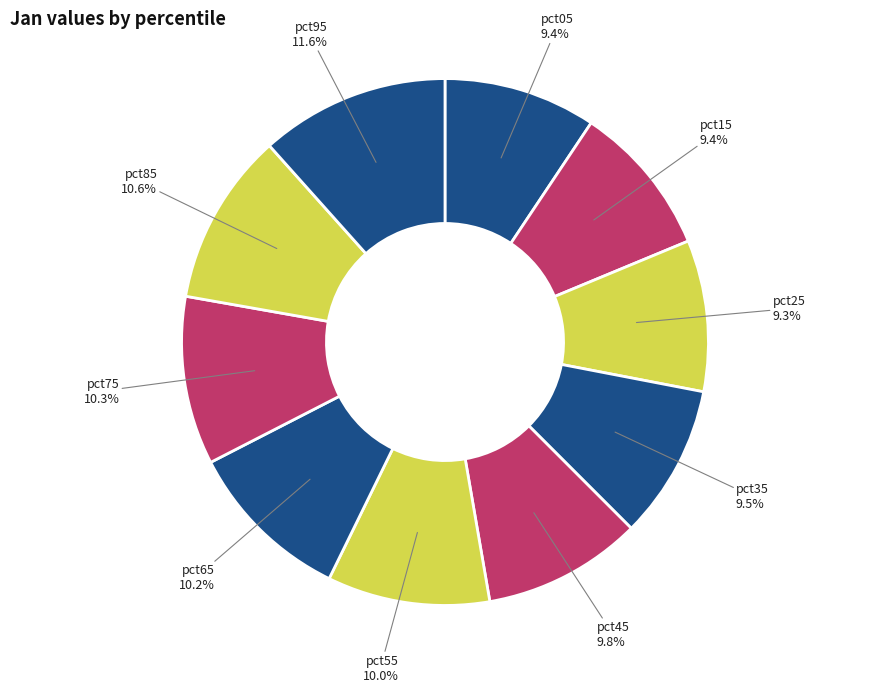

Do pct75 and pct45 together represent more than half of the pie?

No